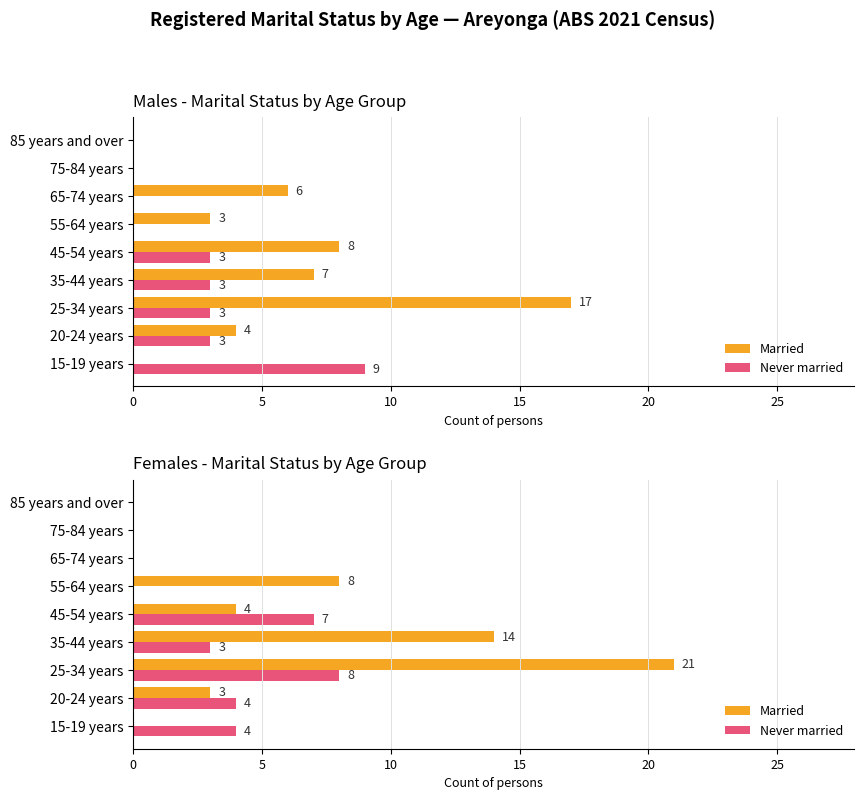

Which series has the largest total across all categories?

Married